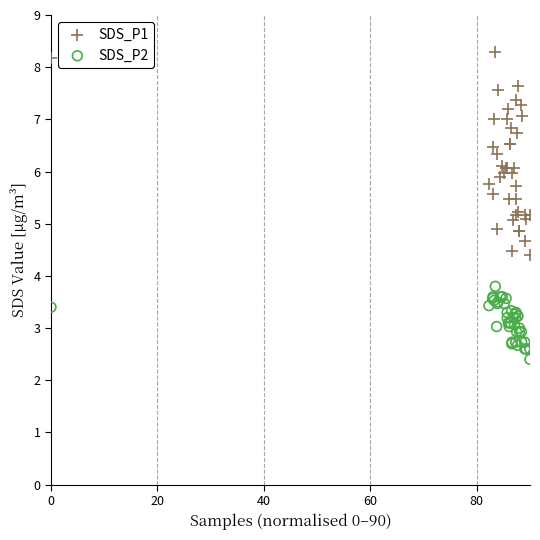

Which series contains the lowest Y value?

SDS_P2